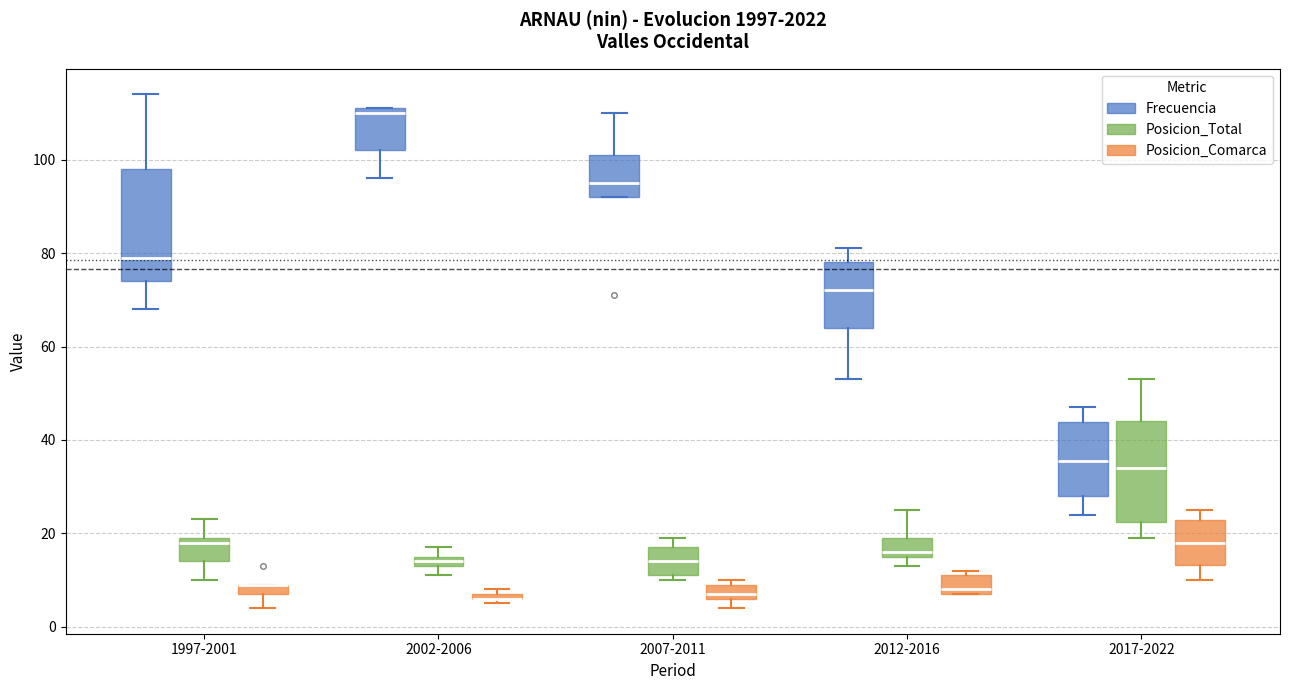

Which box is the tallest, from its lower edge to its upper edge?

1997-2001 (Frecuencia)